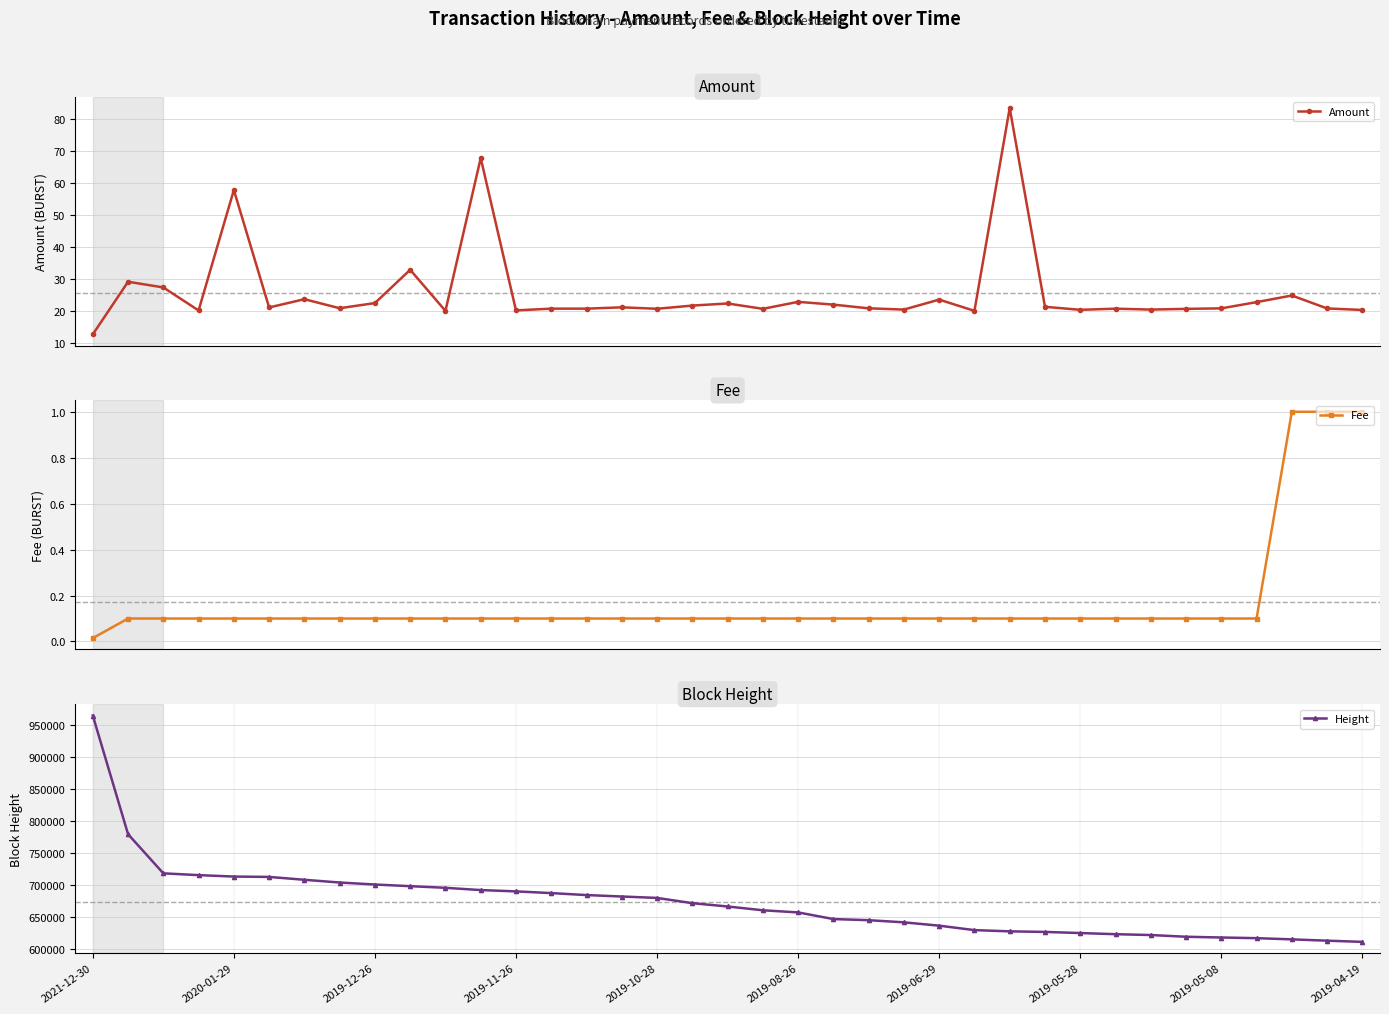

Is this an area chart (filled region under the line)?

No